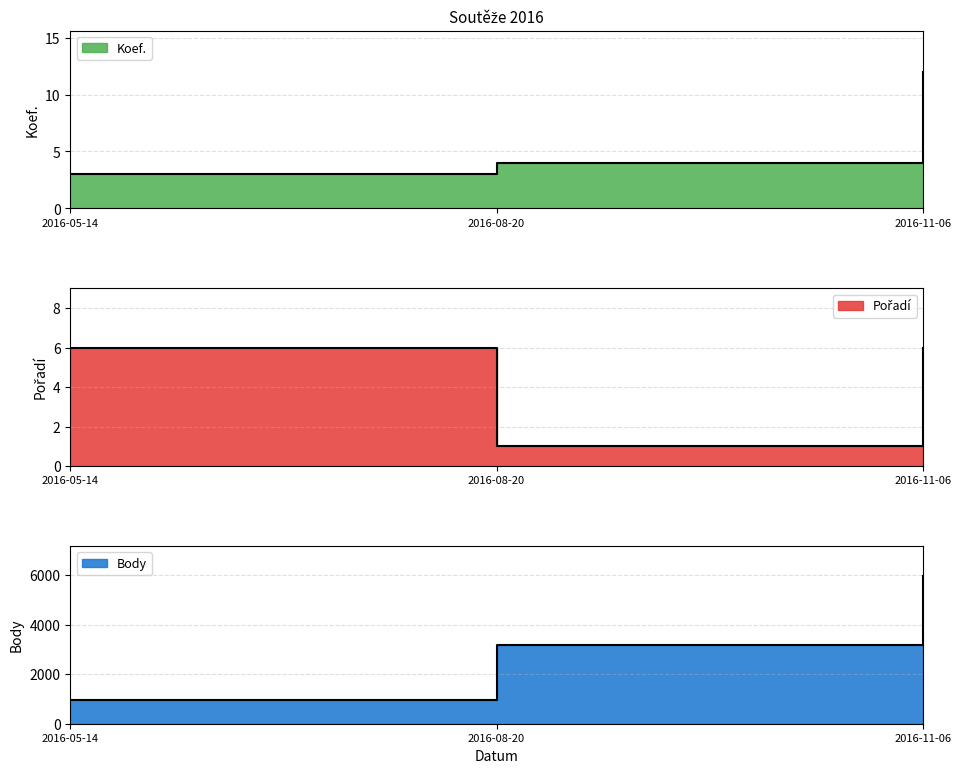

At which category is the sum across all series the highest?

2016-11-06